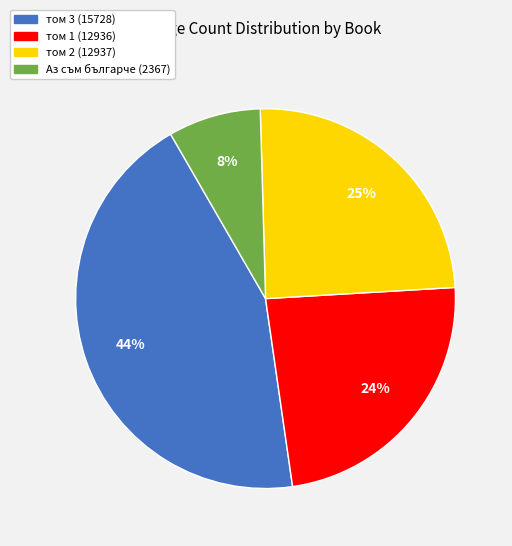

Which slice is the largest?

том 3 (15728)